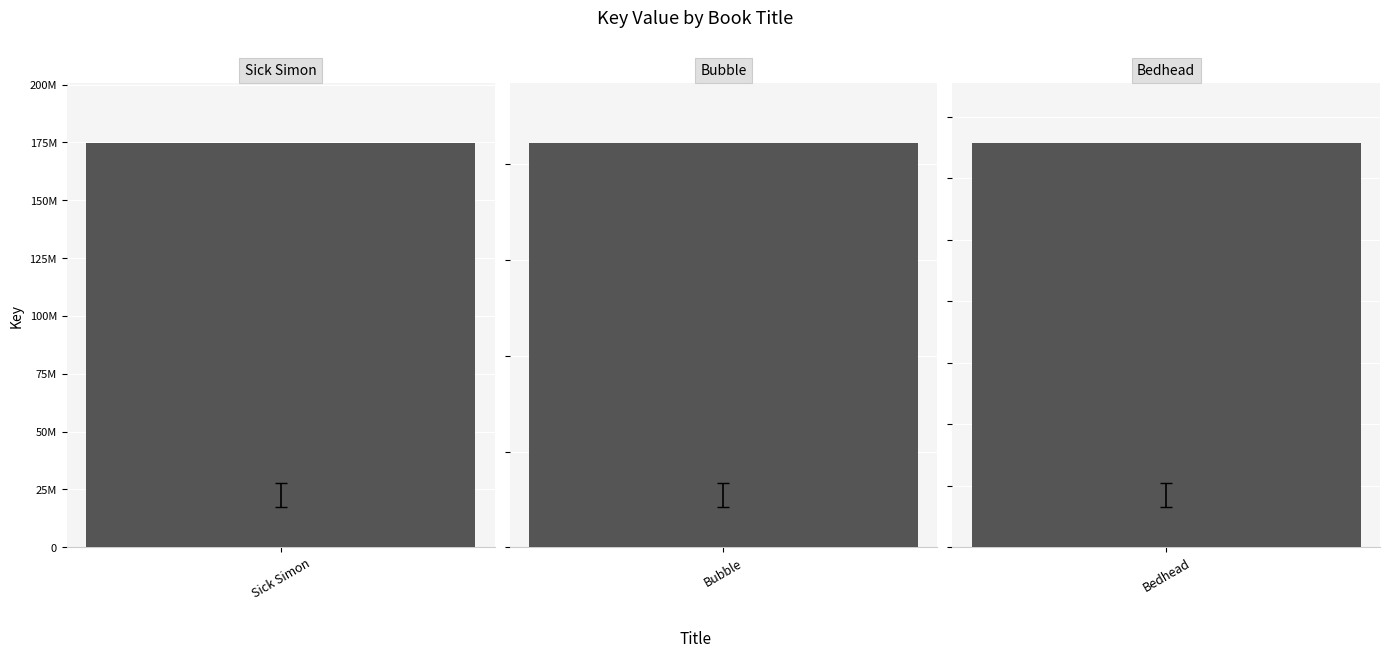

Reading left to right, what are all the values shown in this chart?

174550723	2108576140	1312841